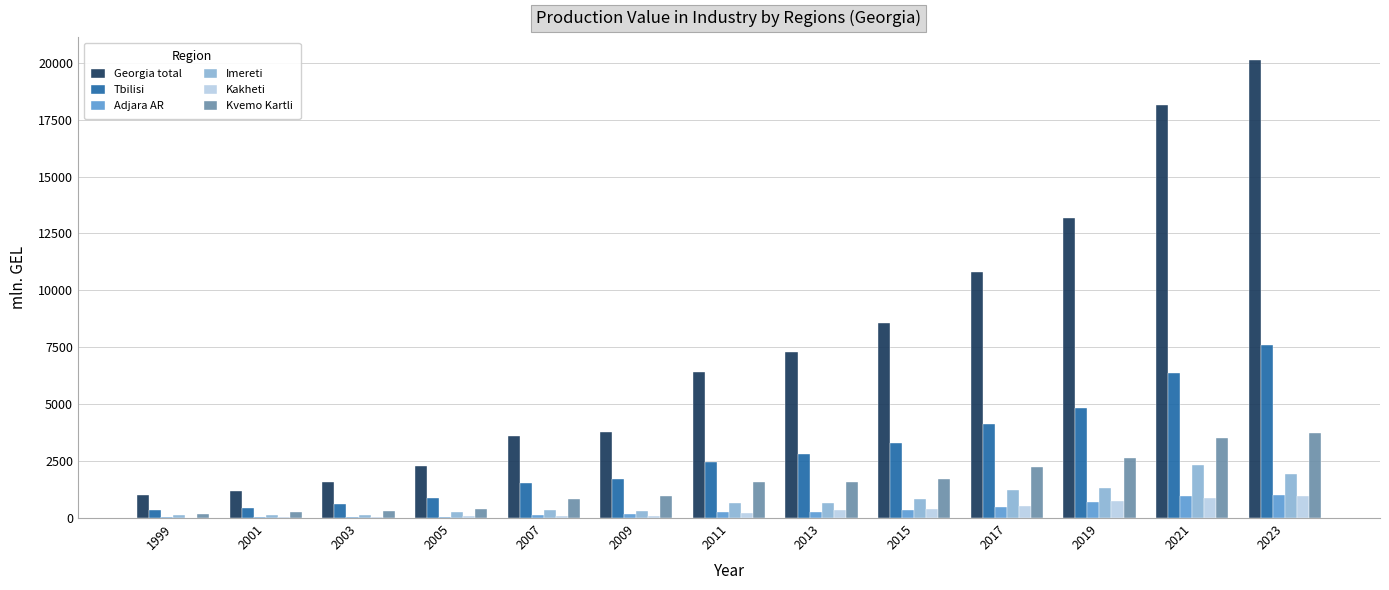

True or false: Kvemo Kartli has a value of 3942.5 at 2017.

False